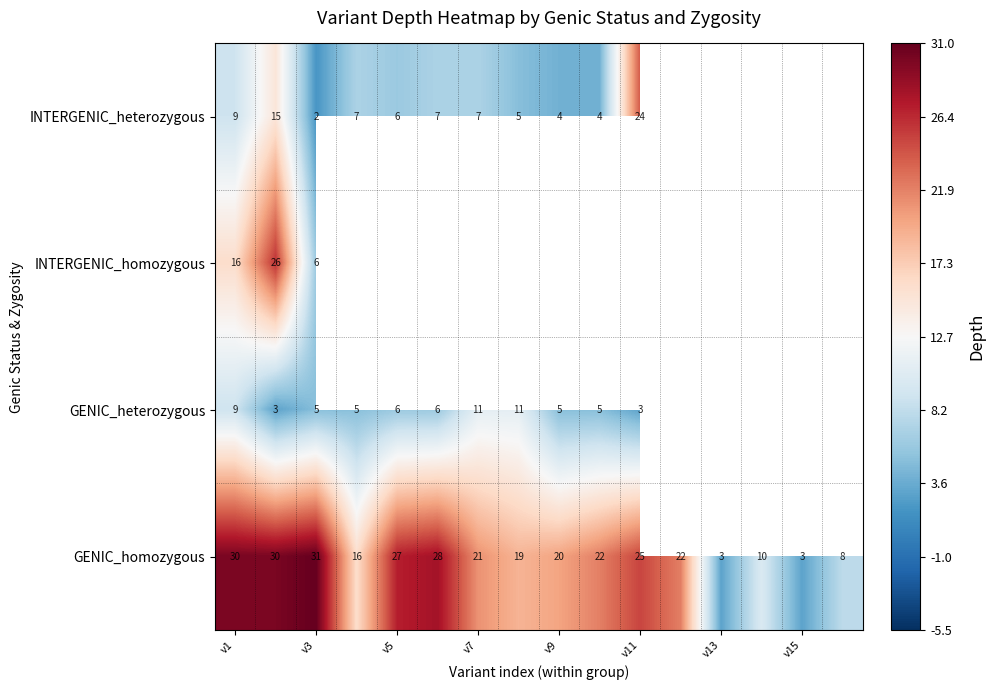

How many data points in GENIC_homozygous are less than 22?

8